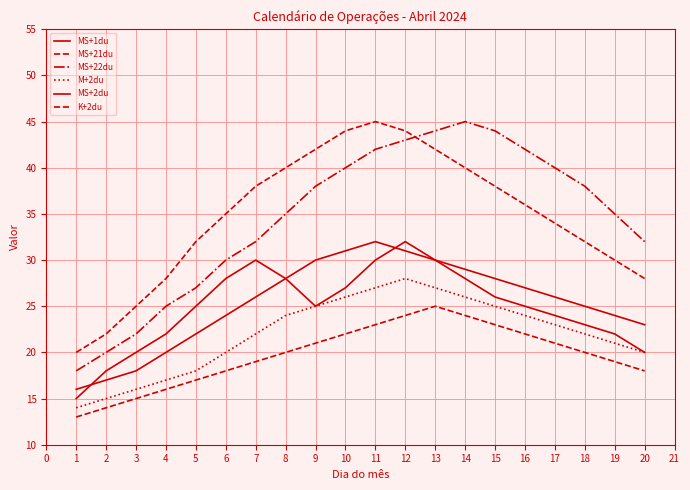

What is the value of the MS+22du point at the 19th from the left?

35